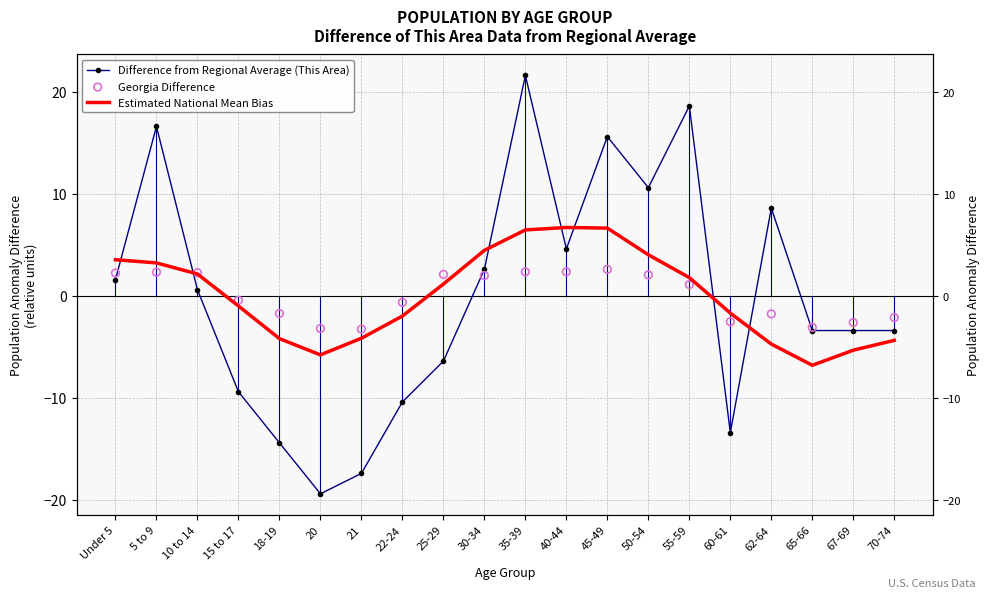

Which series has the widest spread of Y values?

Difference from Regional Average (This Area)